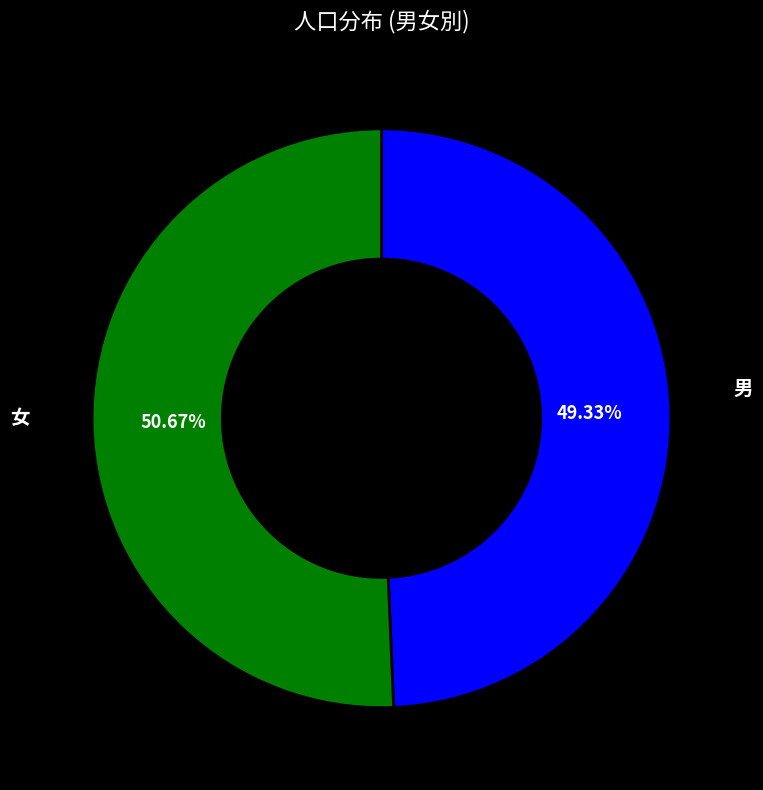

Does any single category account for the majority?

Yes